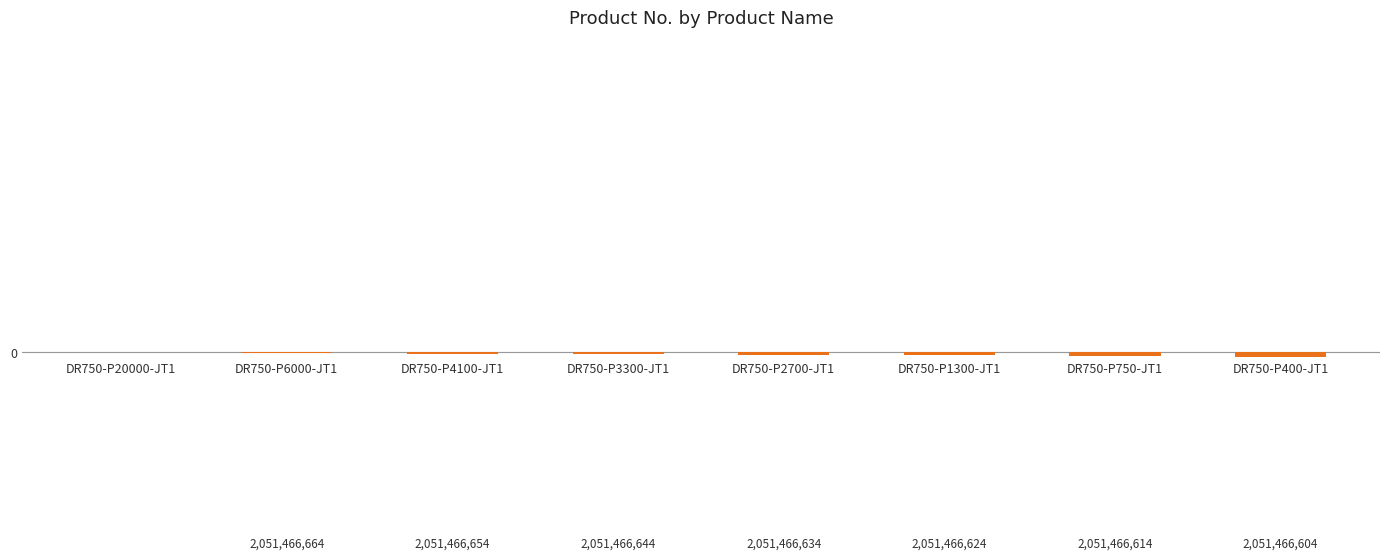

How many categories are shown in the chart?

8